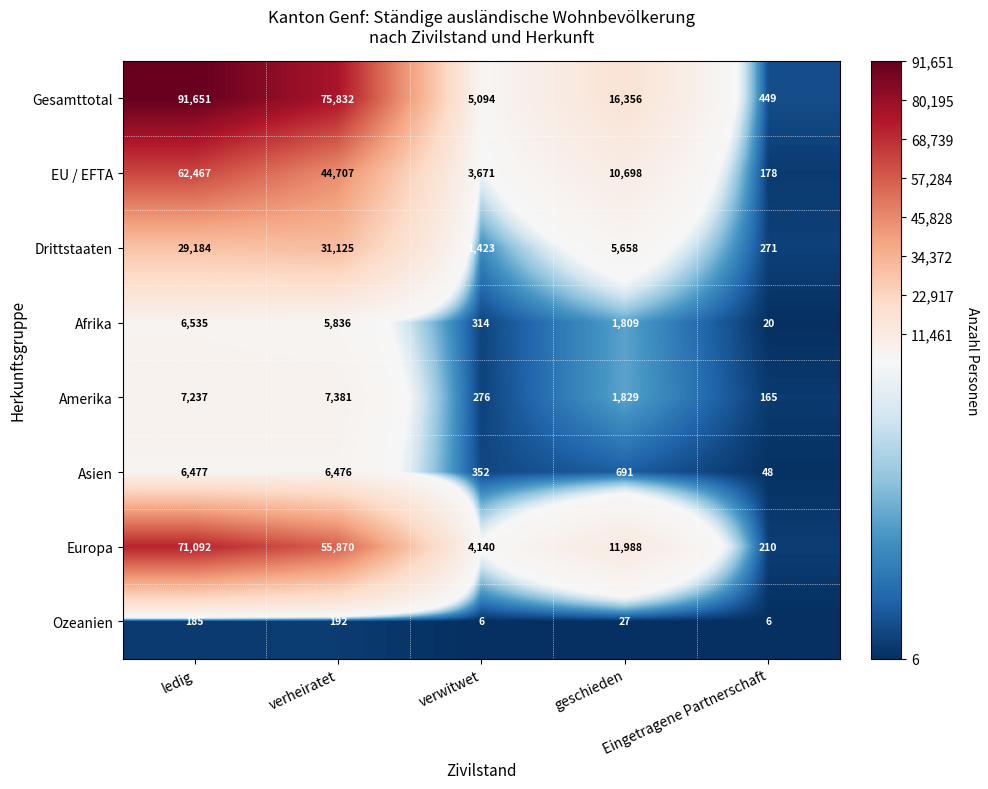

At which category is the sum across all series the highest?

ledig